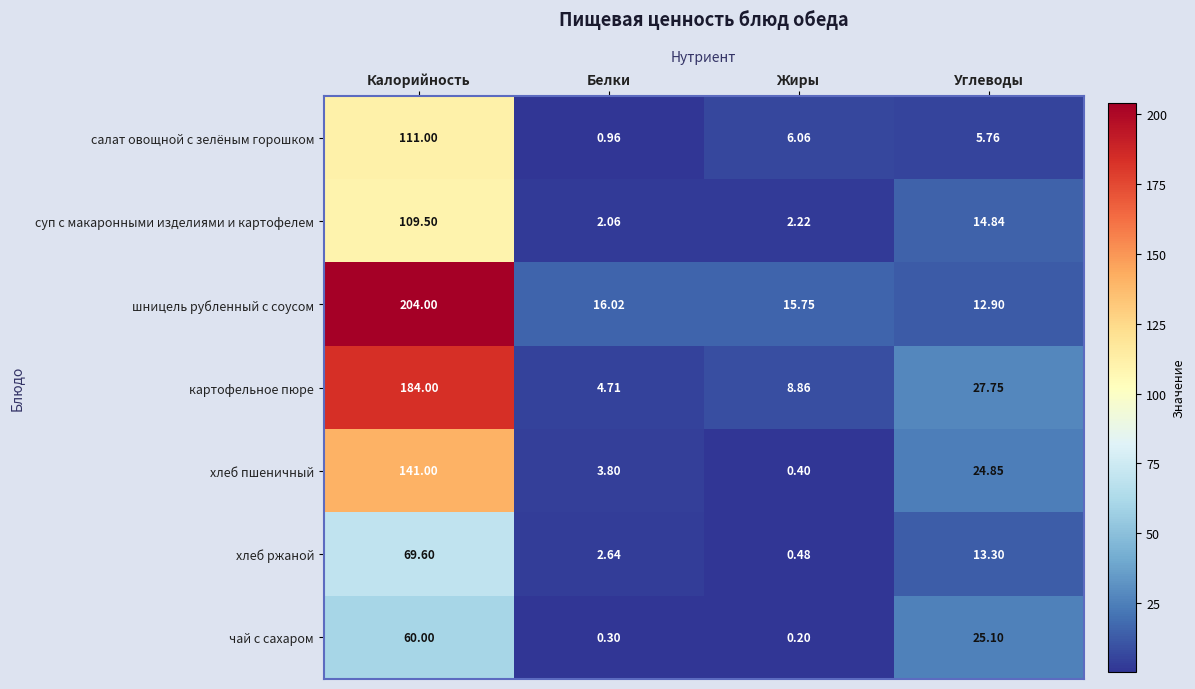

Between Белки and Углеводы, which series saw the biggest shift?

чай с сахаром